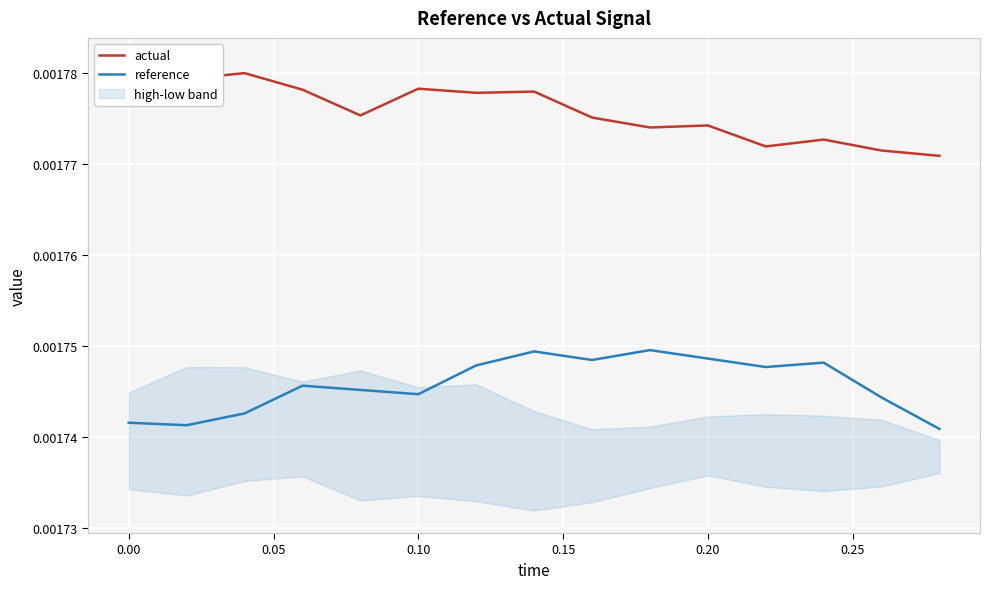

At how many categories does at least one series exceed 0?

15